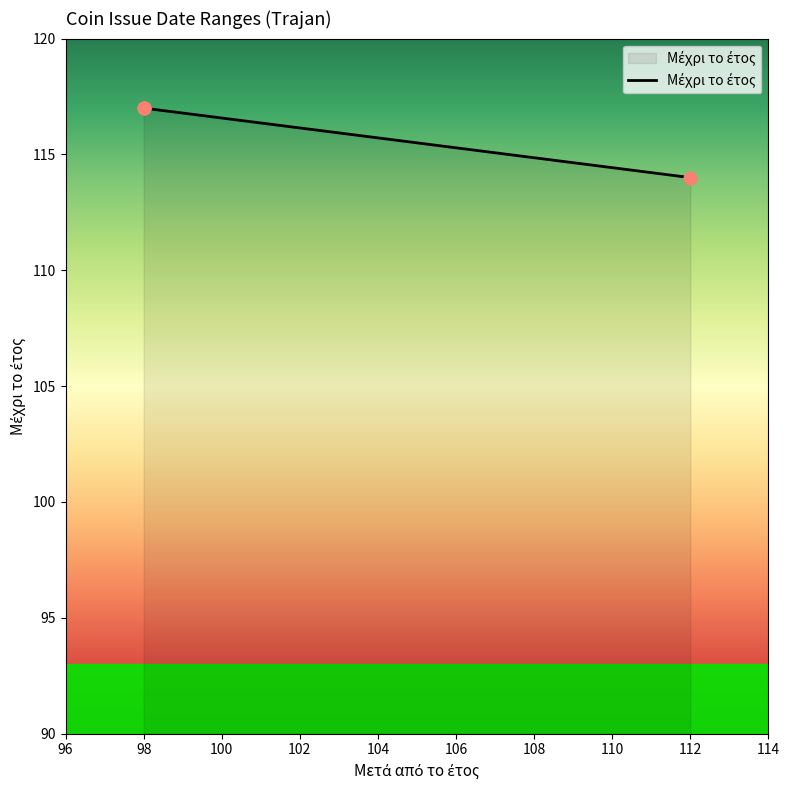

Between 96 and 102, which is larger?

96